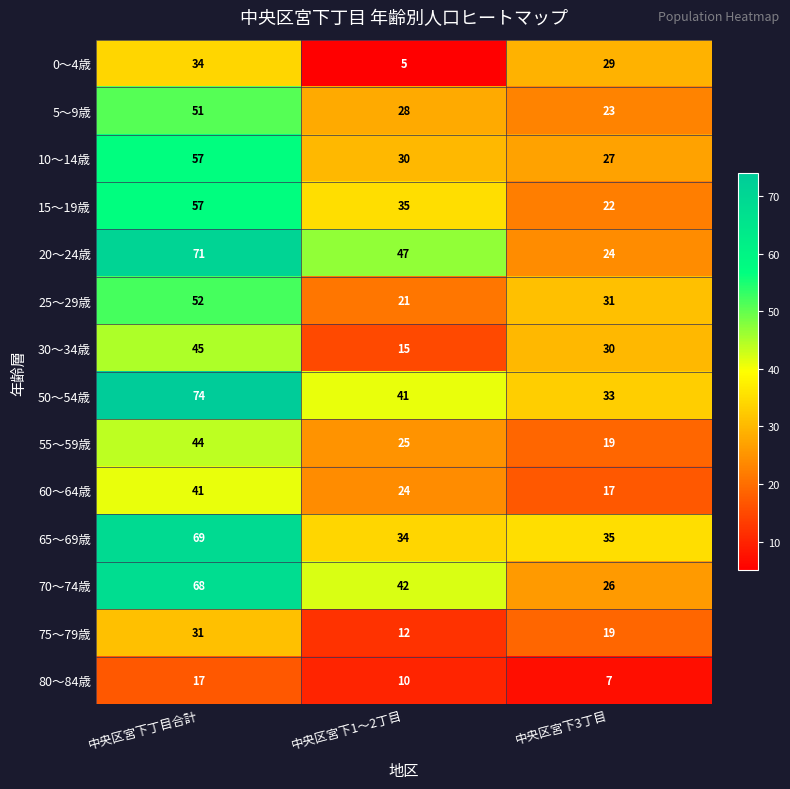

The 10～14歳 series shows 30 at 中央区宮下1～2丁目. True or false?

True